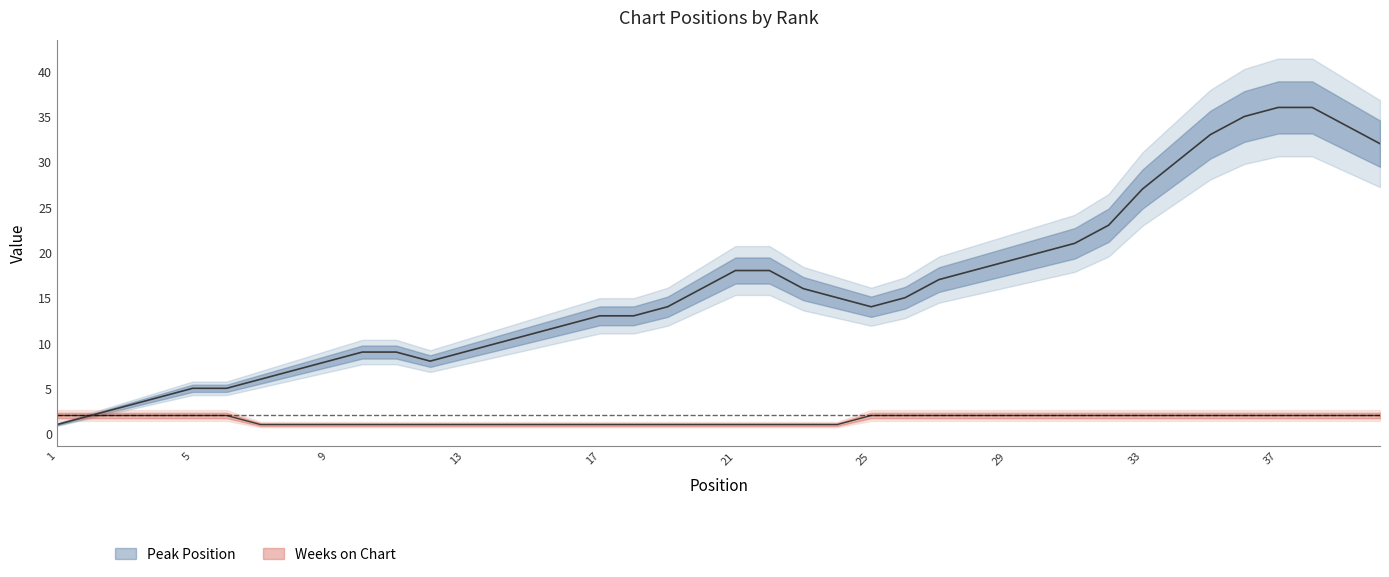

True or false: Peak Position and Weeks on Chart intersect in this chart.

False